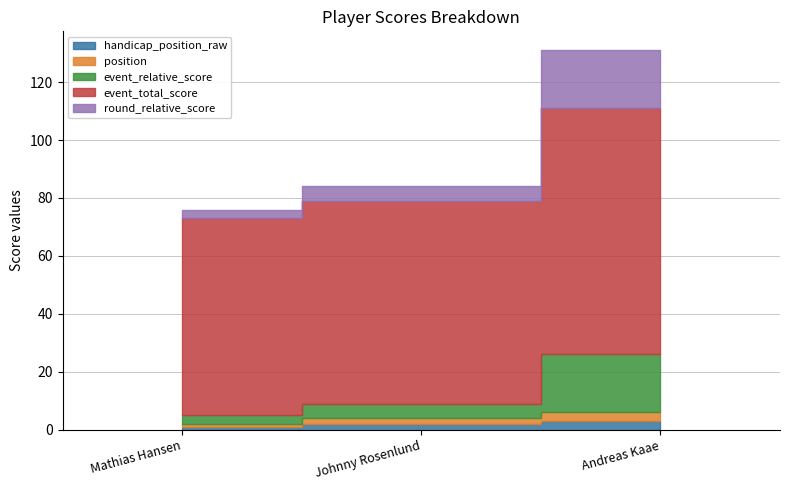

What is the lowest value of the event_relative_score series?

3